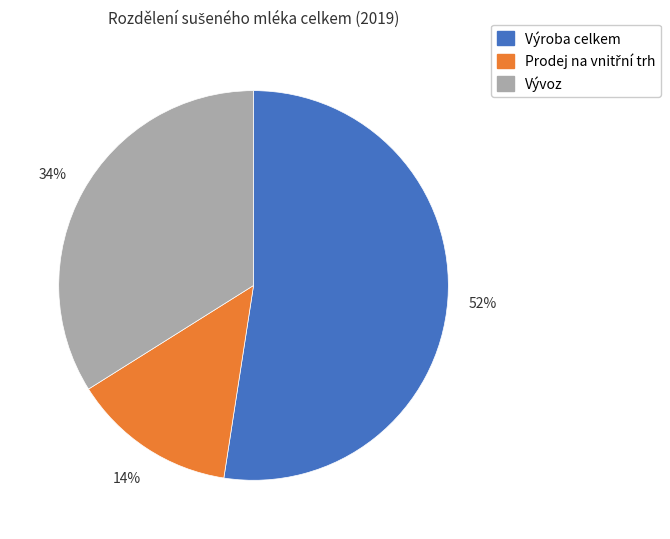

Which slice is the largest?

Výroba celkem